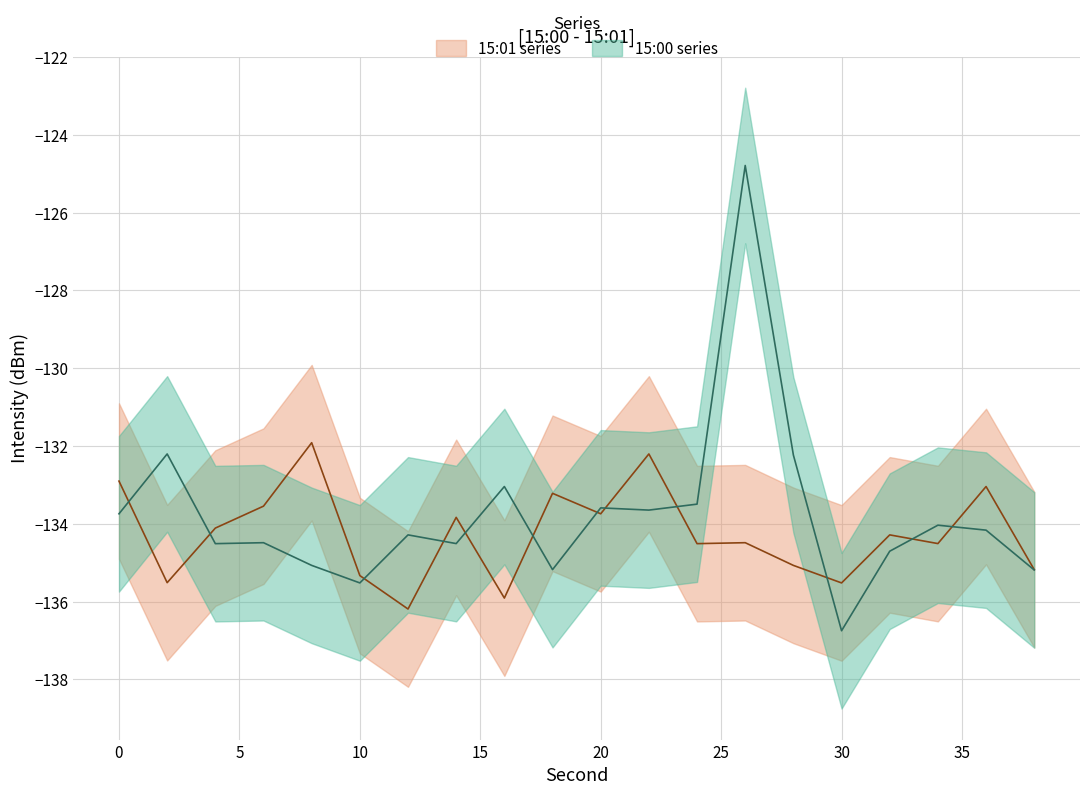

What is the value of the intensity2_upper point at the 18th from the left?

-132.5